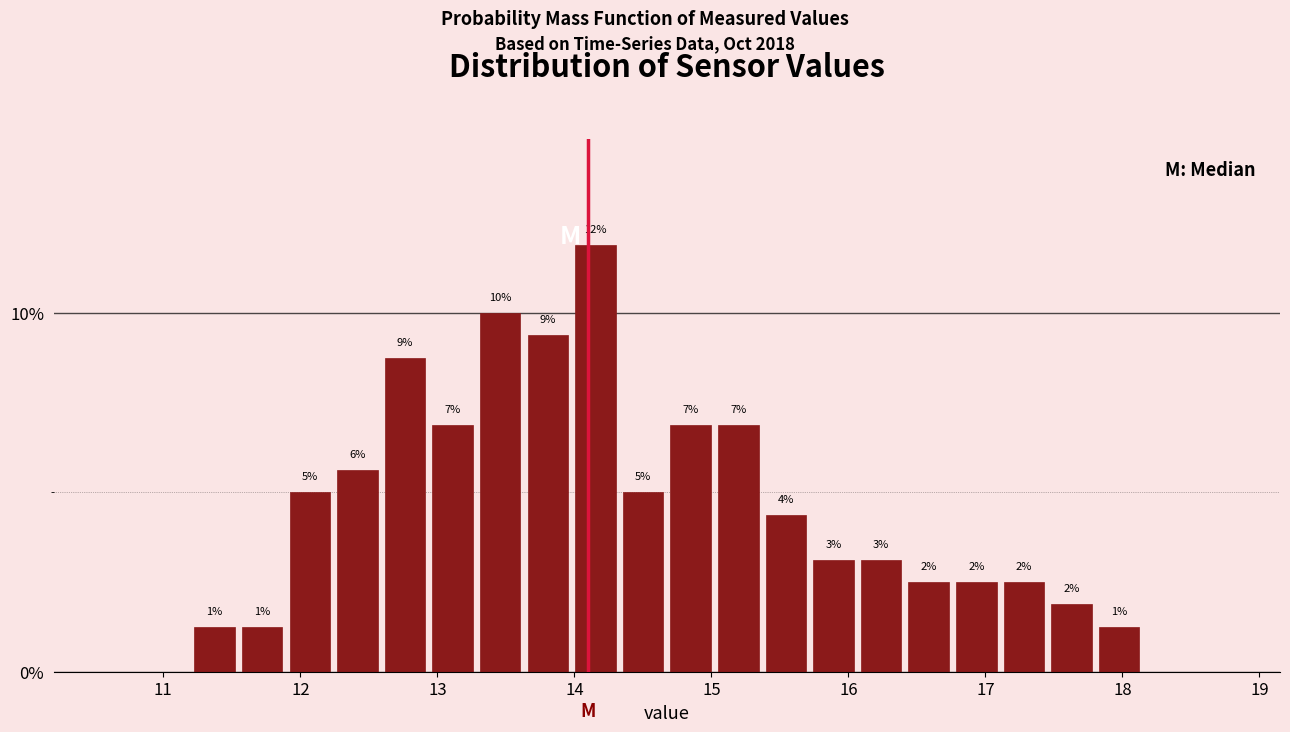

Around what value on the x-axis is the tallest bar? Give the approximate position of its centre, as read against the axis.

14.2